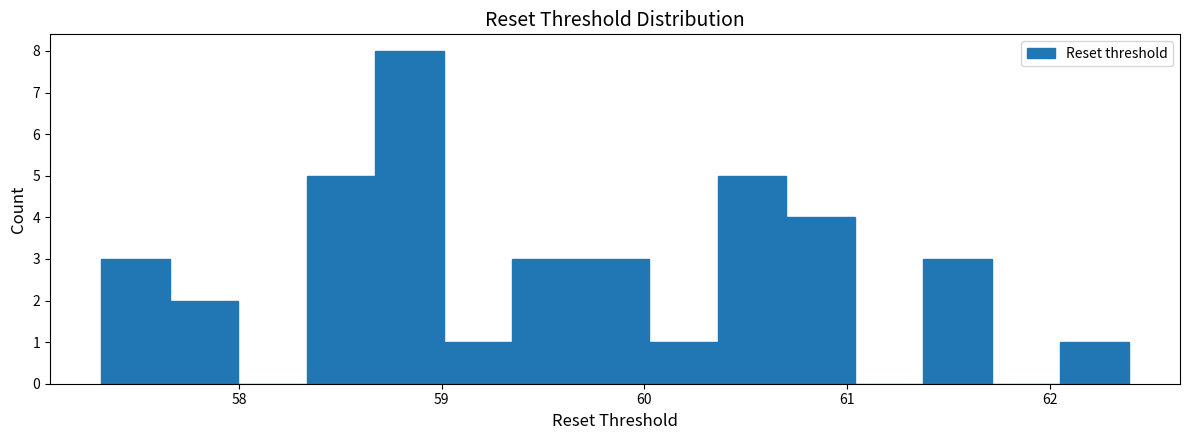

Around what value on the x-axis is the tallest bar? Give the approximate position of its centre, as read against the axis.

58.8